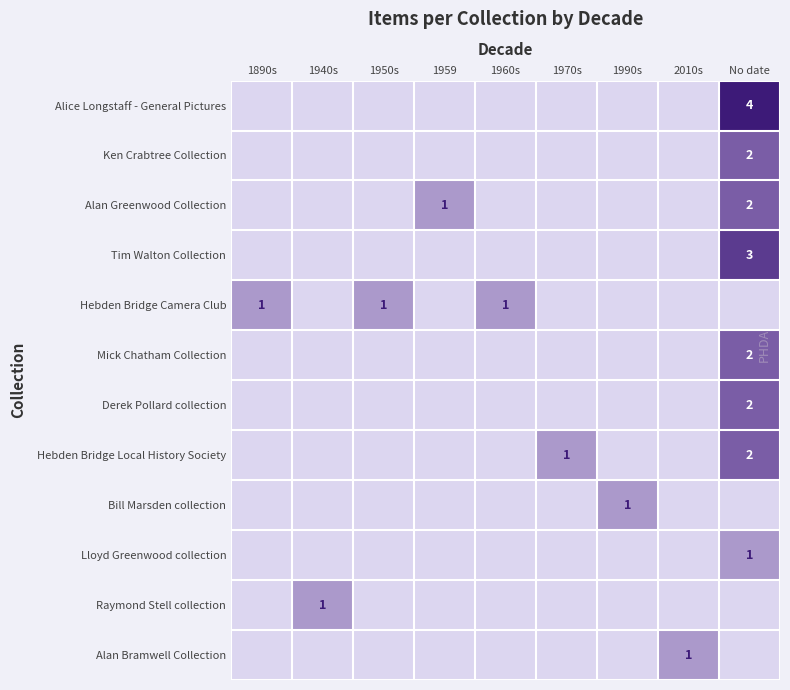

At how many categories does at least one series exceed 3?

1